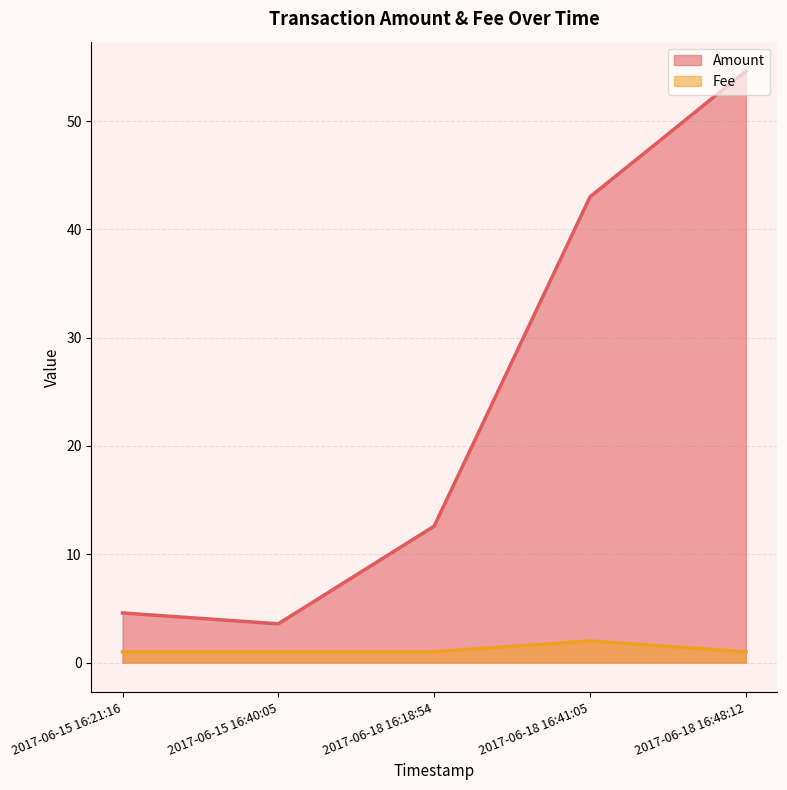

What is the lowest value of the Fee series?

1.0